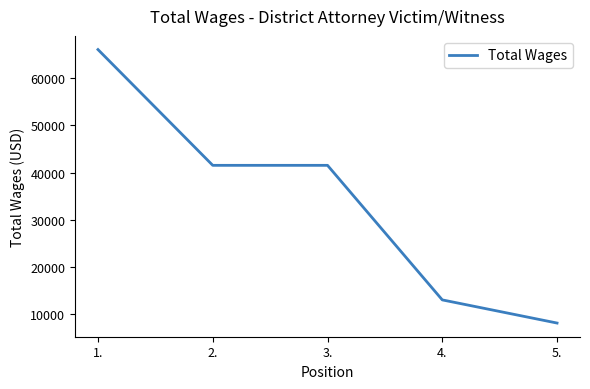

Between 1. and 3., which is larger?

1.